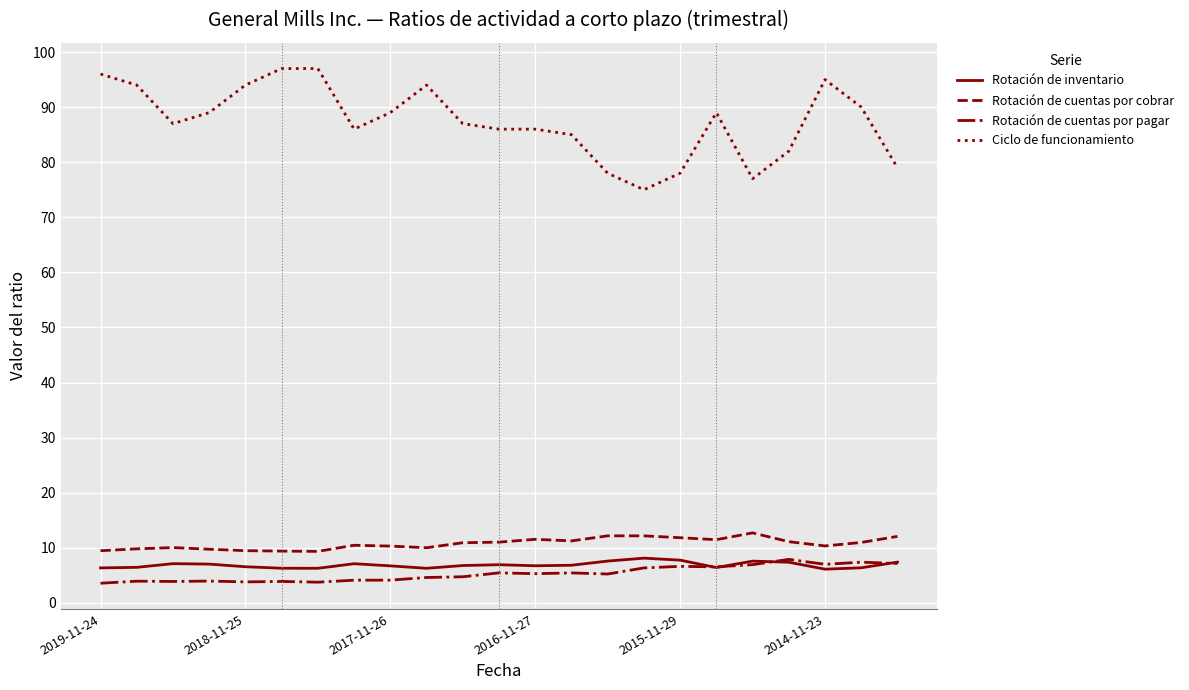

What is the difference between the second highest and second lowest values in the Rotación de cuentas por cobrar series?

2.8